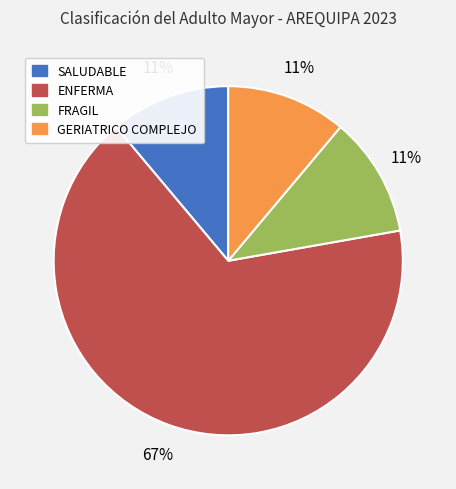

Is the sum of ENFERMA and FRAGIL greater than half?

Yes